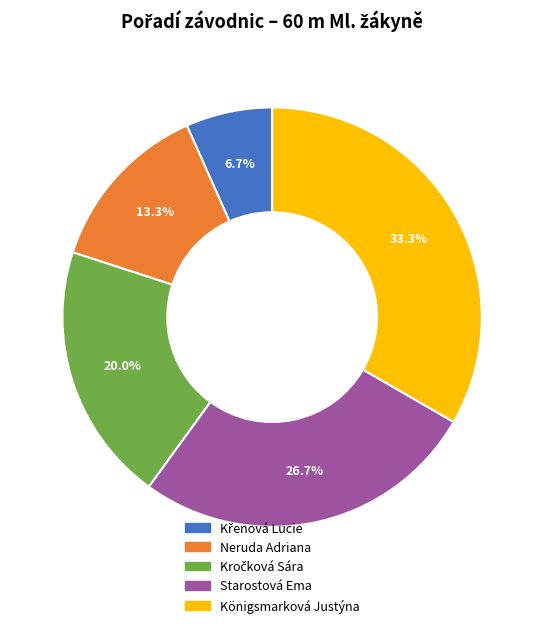

How much of the chart is everything except Neruda Adriana?

86.7%